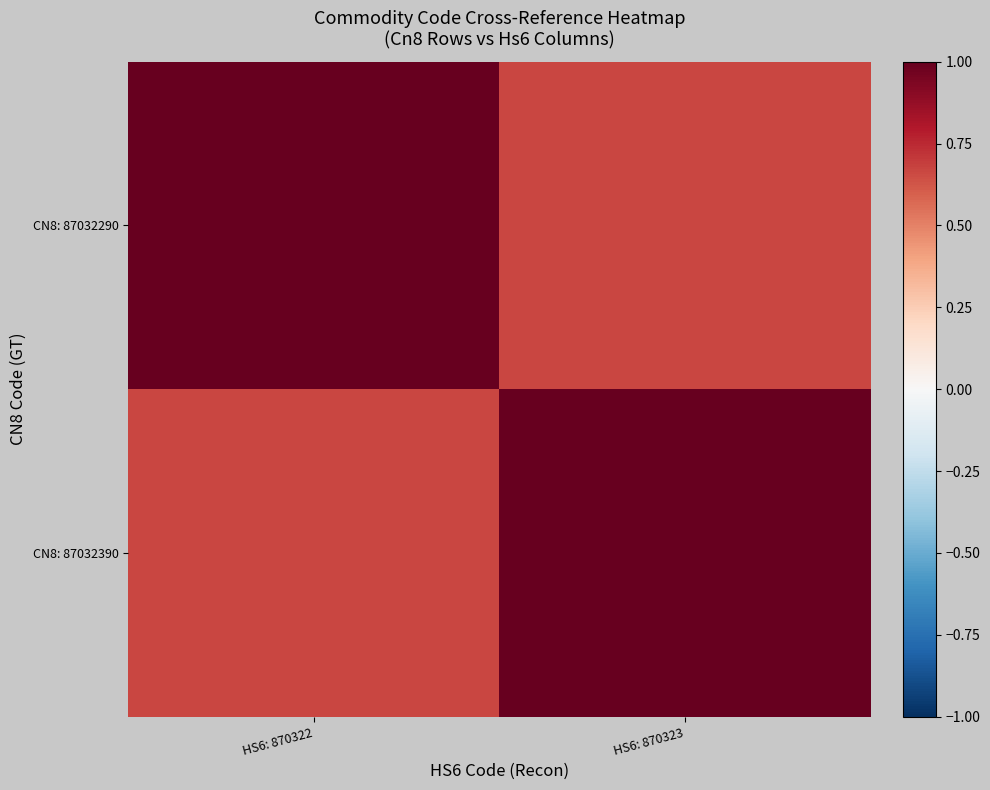

Between HS6: 870322 and HS6: 870323, which series saw the biggest shift?

CN8: 87032290